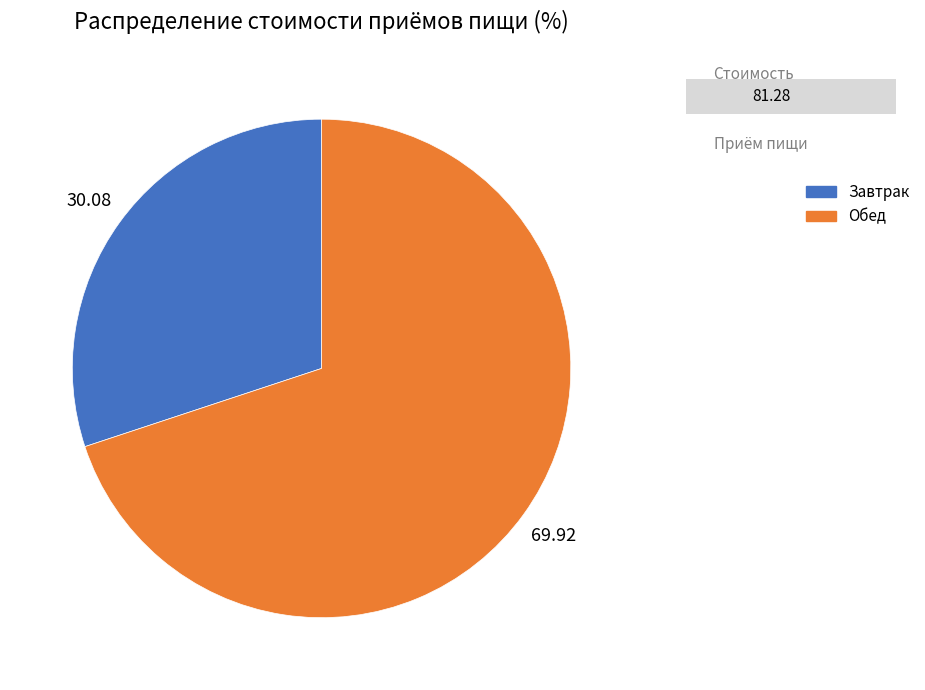

Is there a majority slice in this chart?

Yes